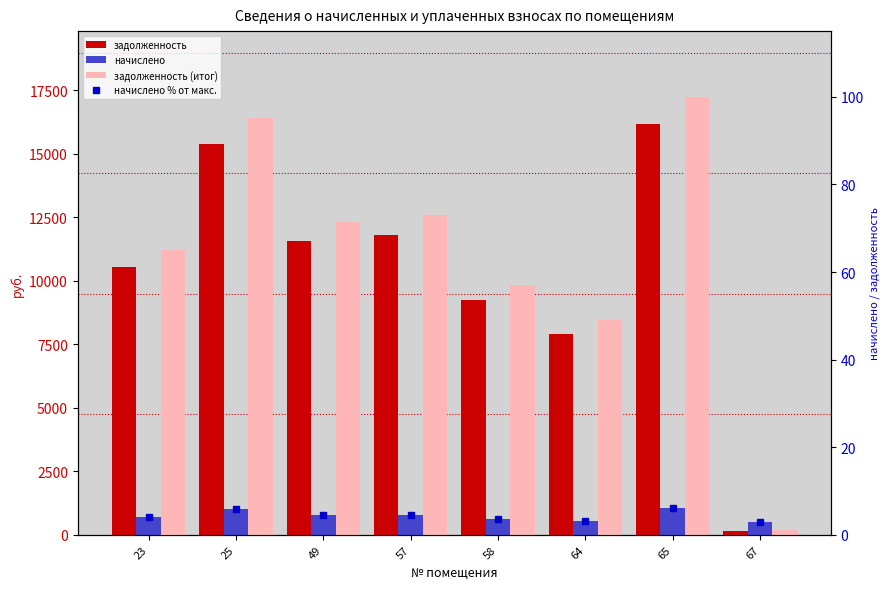

What is the value of the начислено bar at the 7th from the left?

1071.6